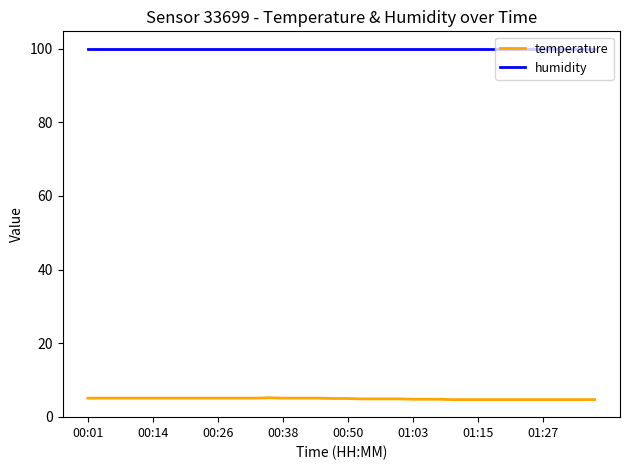

List the series in order of their overall mean, lowest first.

temperature, humidity